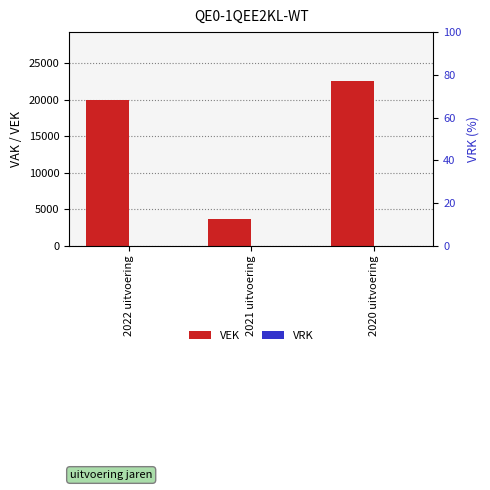

What is the label of the 1st bar from the right?

2020 uitvoering